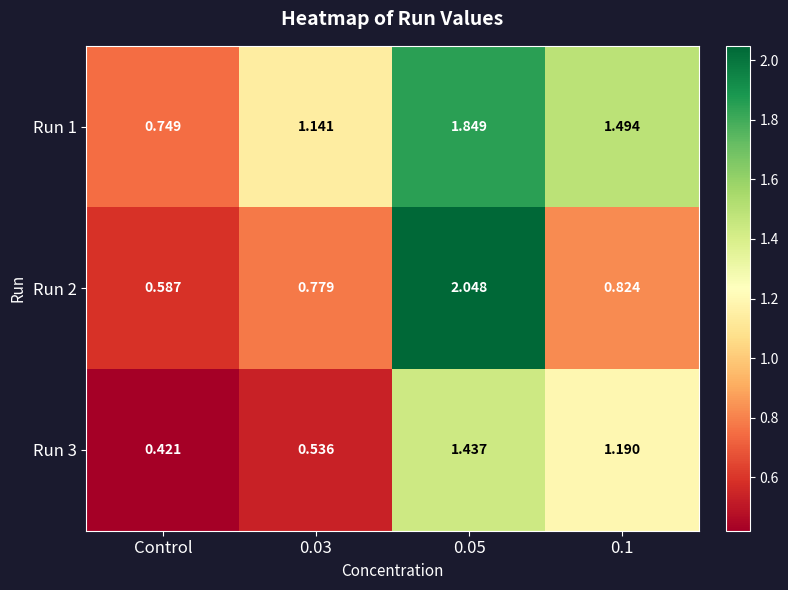

Is the value of Run 2 at 0.03 greater than the value of Run 1 at 0.05?

No